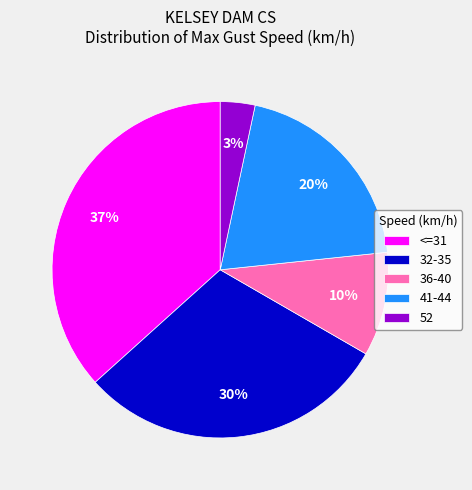

How many segments does this pie chart have?

5